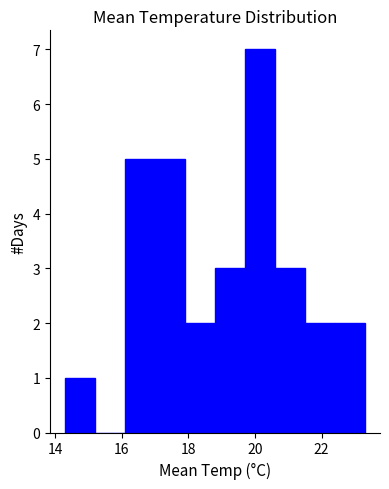

Reading left to right, transcribe this chart: for each bar, give the range it covers on the x-axis and its height. Neither the bar edges nor the heights are printed on the chart, so give them approximately, as read against the axes.

14.3 to 15.2: 1
15.2 to 16.1: 0
16.1 to 17.0: 5
17.0 to 17.9: 5
17.9 to 18.8: 2
18.8 to 19.7: 3
19.7 to 20.6: 7
20.6 to 21.5: 3
21.5 to 22.4: 2
22.4 to 23.3: 2